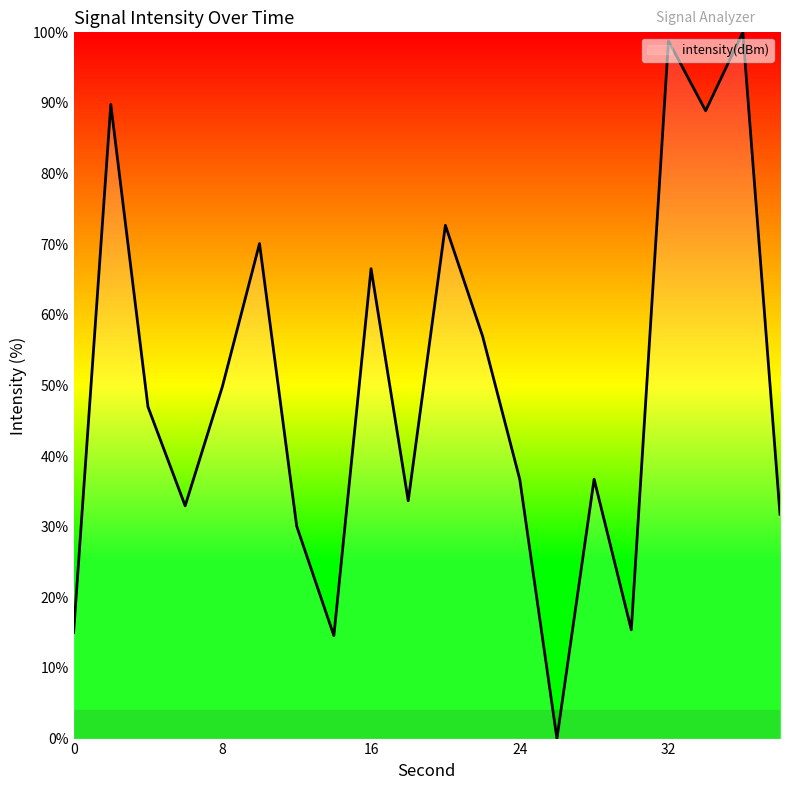

What is the difference between the maximum and minimum values?

100.0